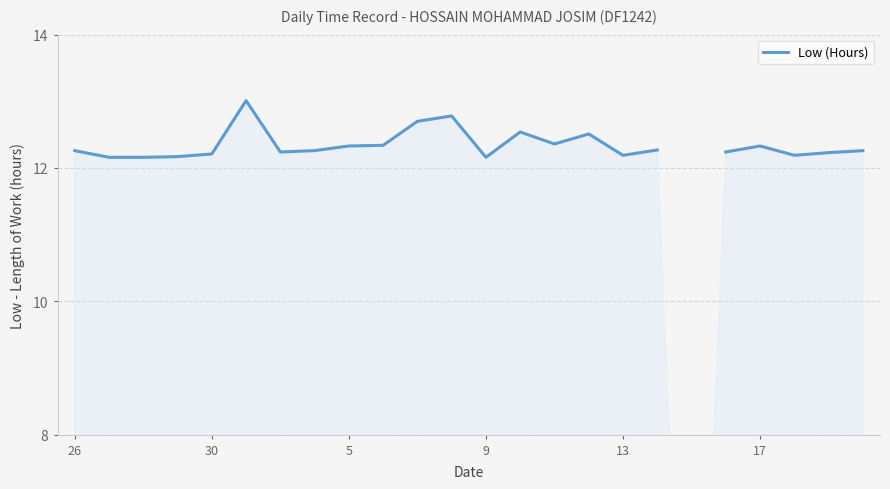

Read the value at 30.

12.2